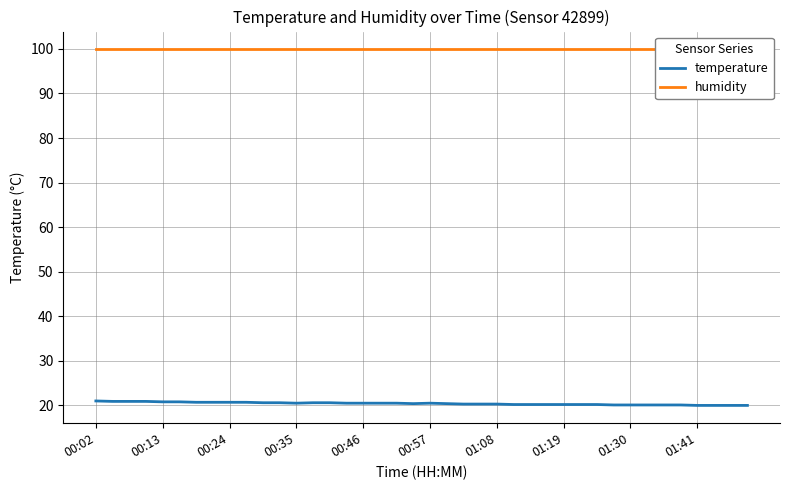

At which category is the sum across all series the highest?

00:02